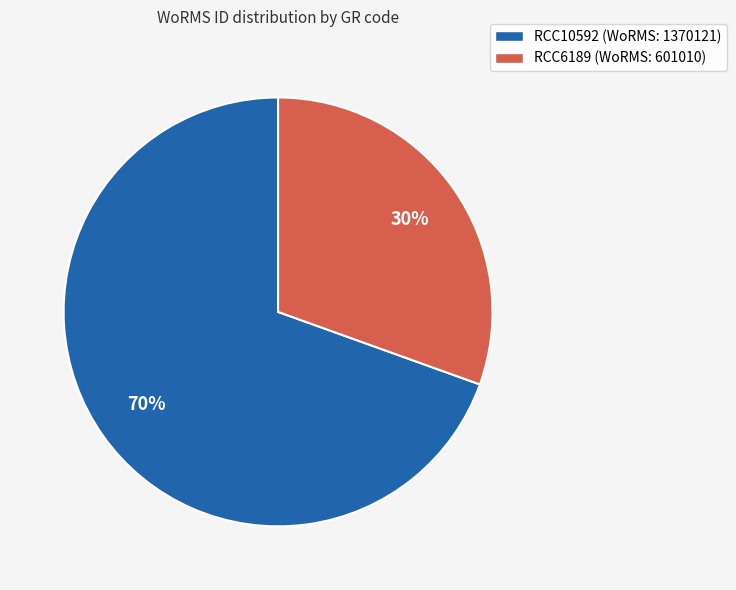

Which slice is the smallest?

RCC6189